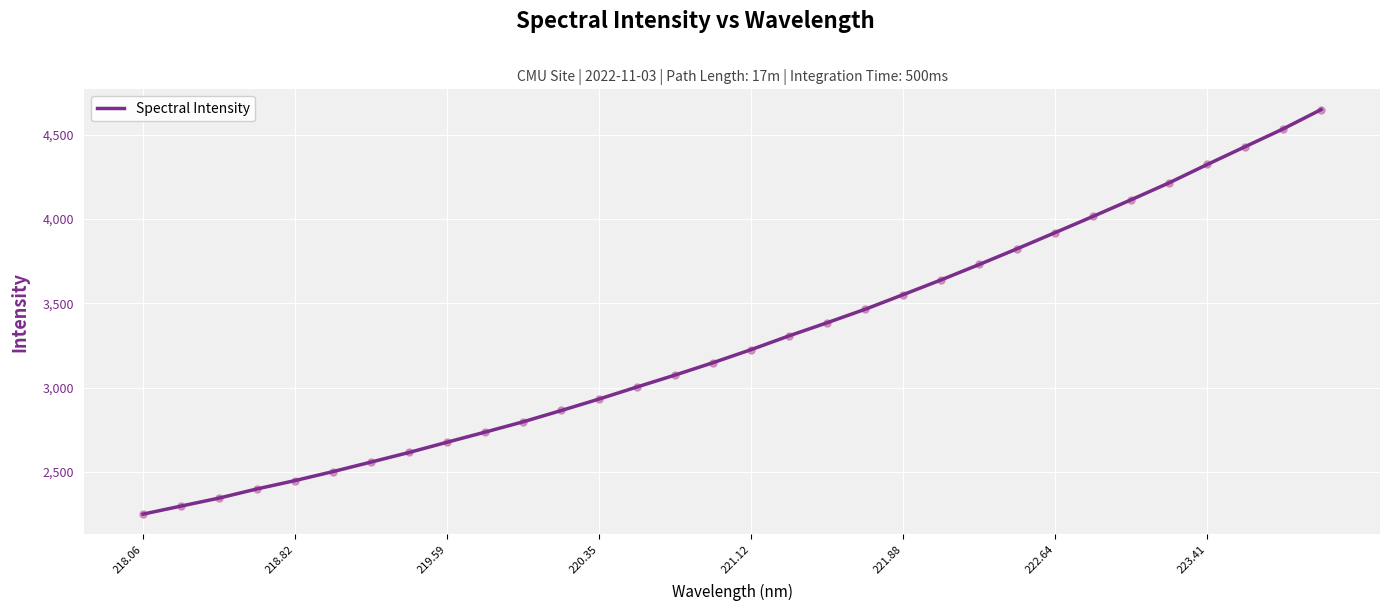

What is the difference between the second highest and minimum values?

2284.2